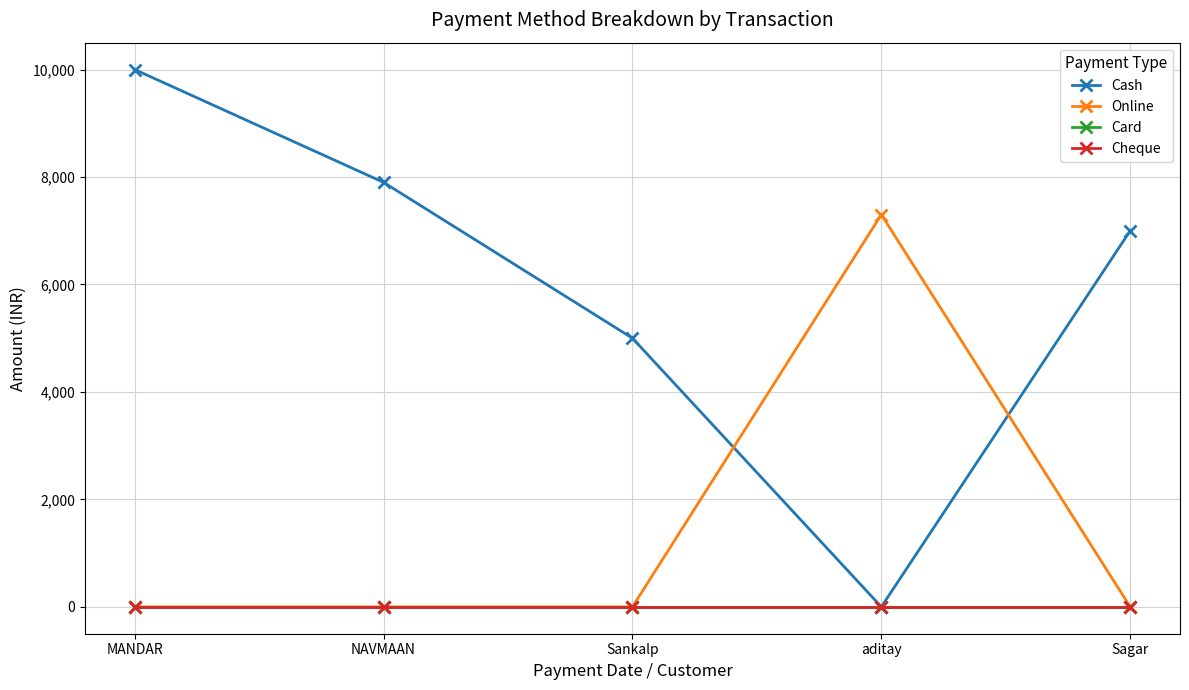

What is the label of the 2nd point from the left?

NAVMAAN